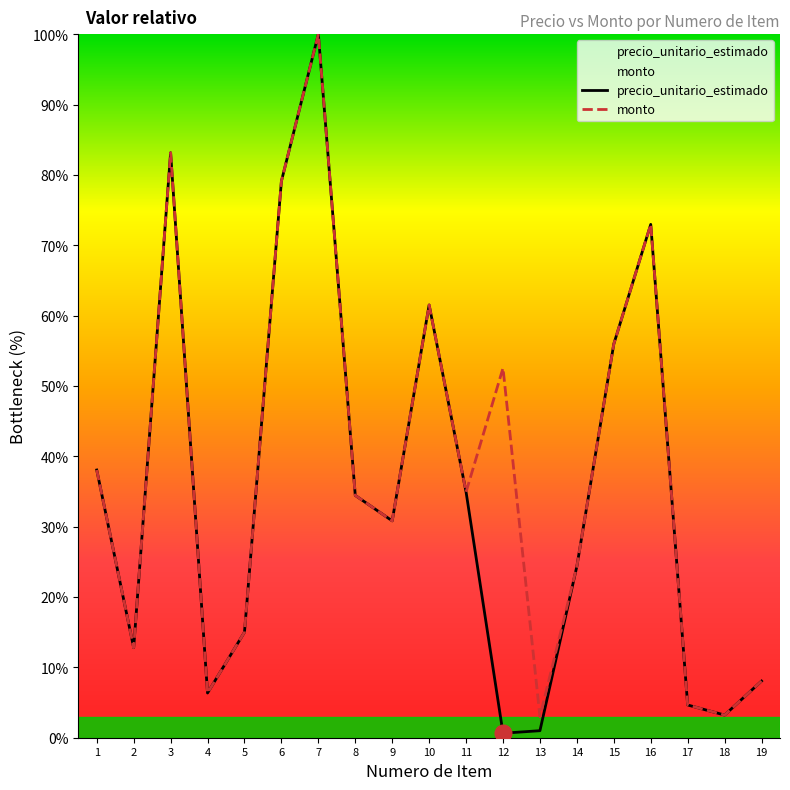

Where is monto nearest to the value 51?

12